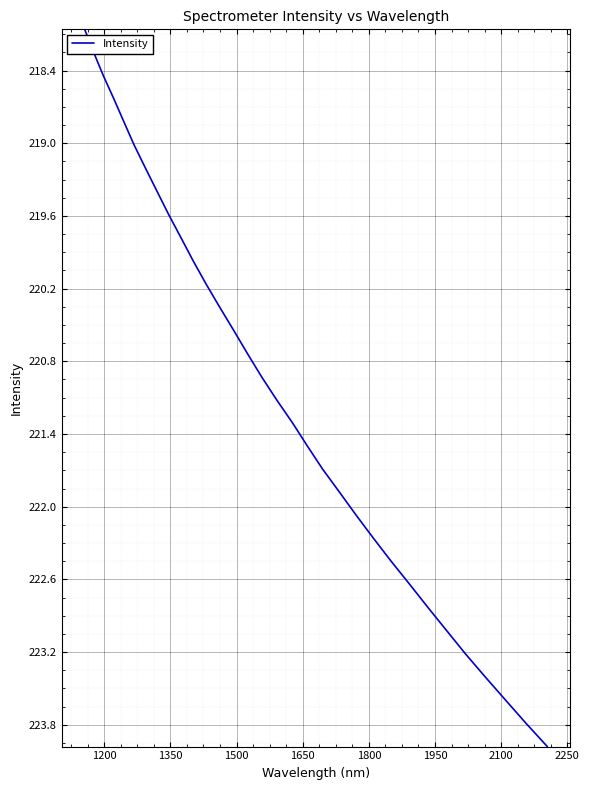

What is the greatest value displayed?

224.0